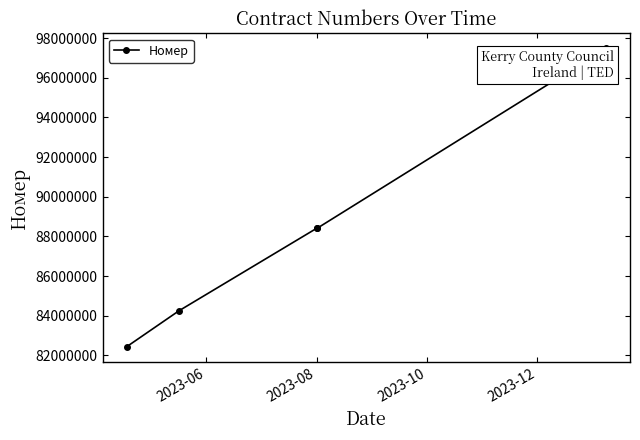

What is the greatest value displayed?

97477542